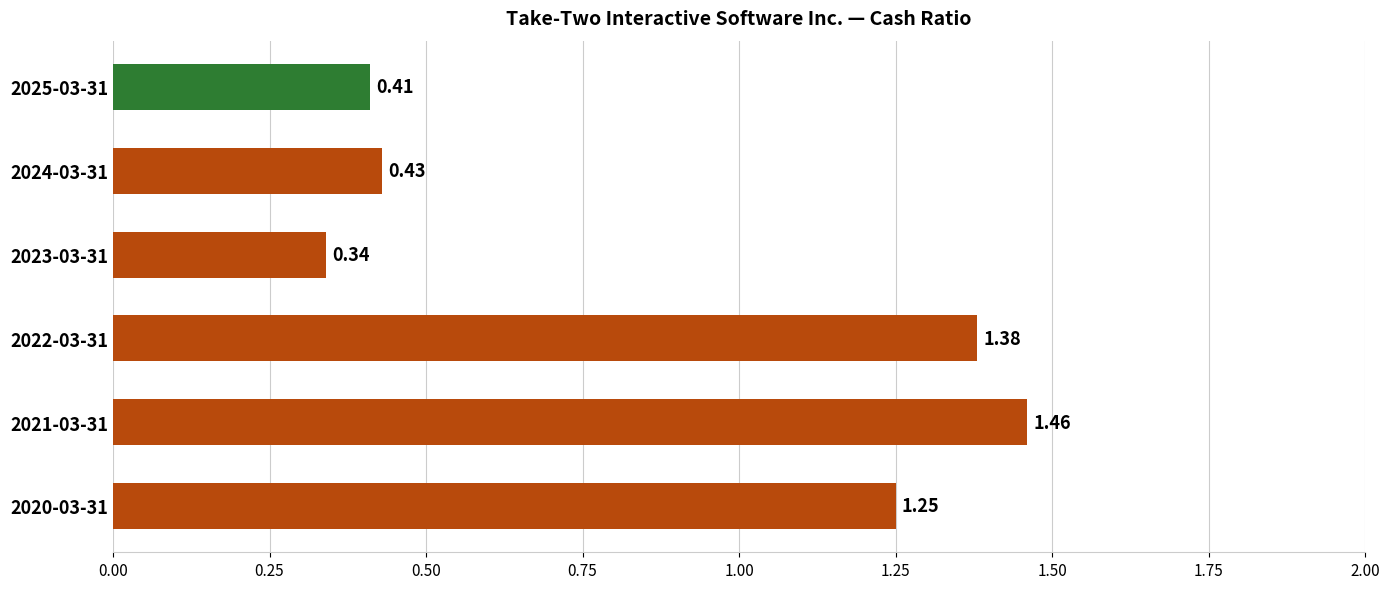

What is the average value?

0.9